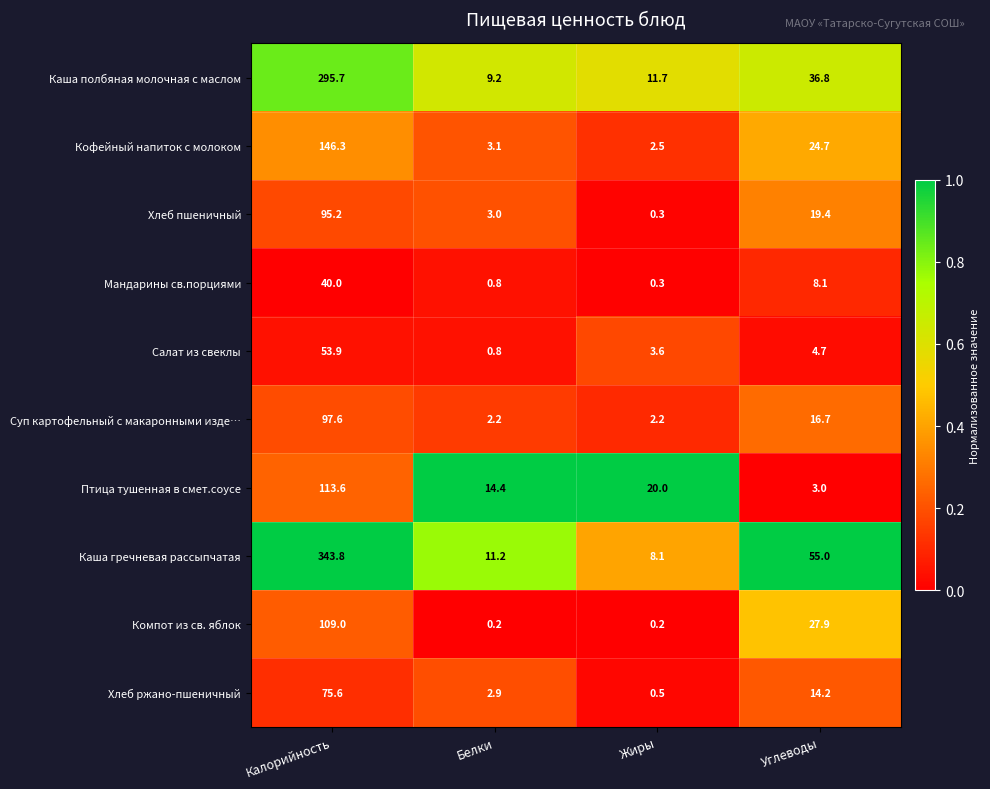

Is it true that Каша гречневая рассыпчатая equals 13.6 at Жиры?

False